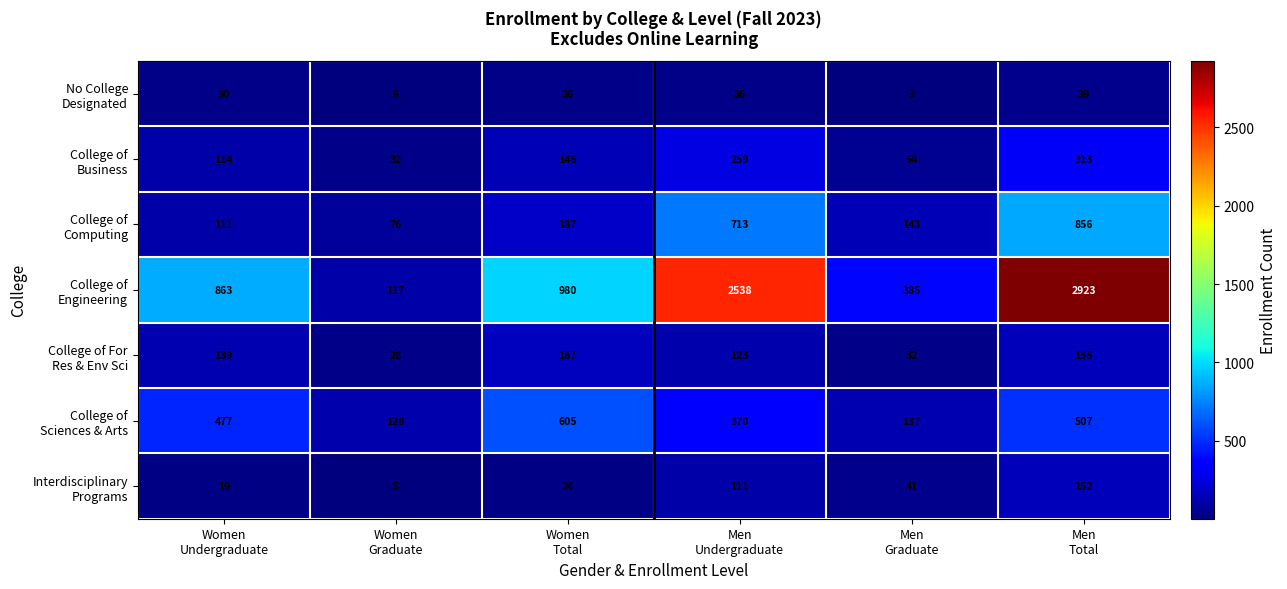

What is the maximum value shown in the chart?

2923